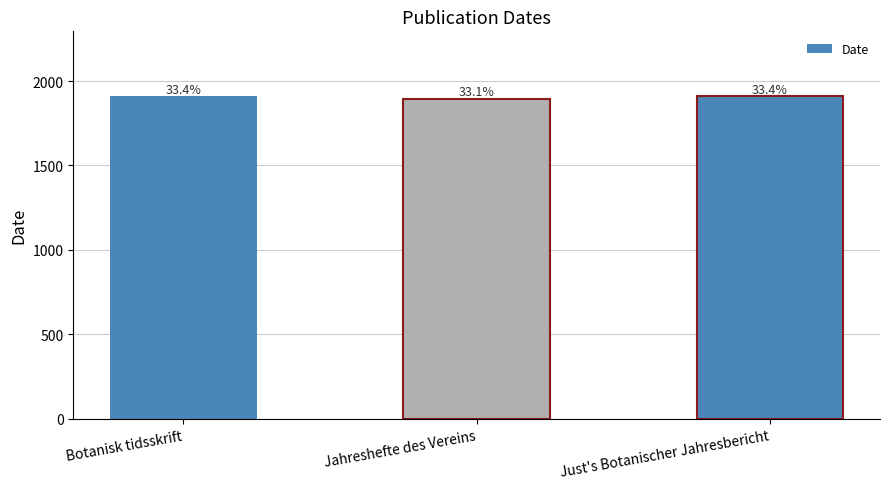

The chart shows a value of 1896 at Jahreshefte des Vereins. True or false?

True